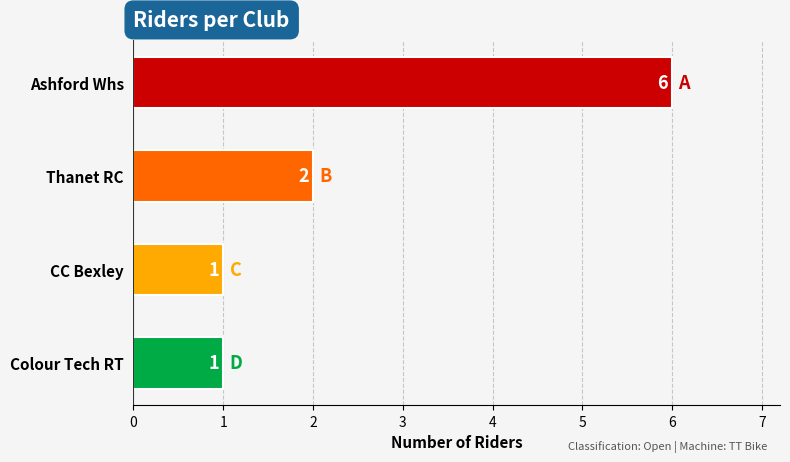

At which category does the chart reach its peak across all series?

Ashford Whs